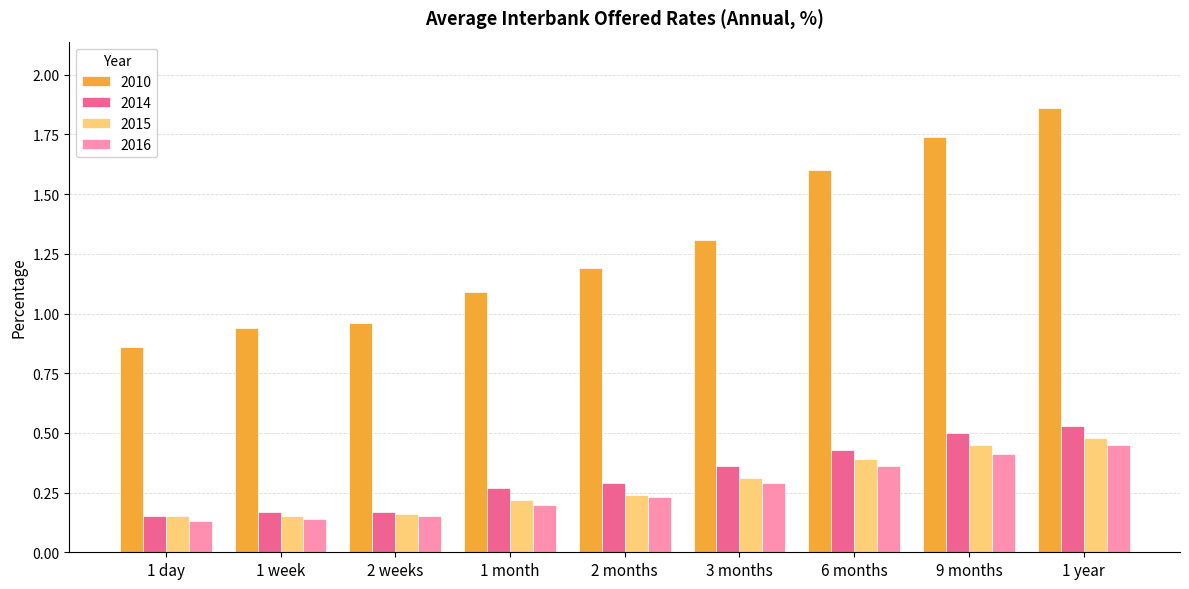

Which series has the largest total across all categories?

2010